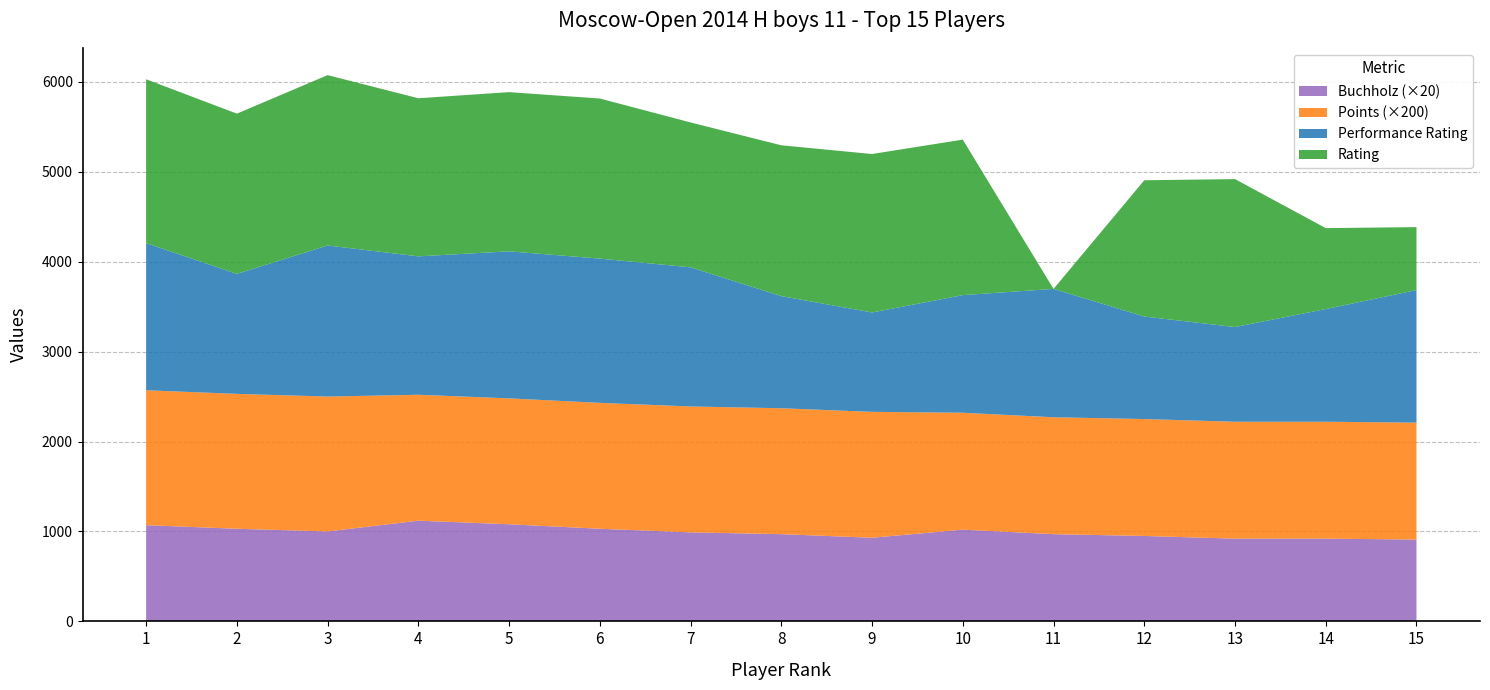

Reading right to left, list all the values displayed in this chart.

Rating: 700.0	900.0	1645.0	1515.0	0.0	1729.0	1762.0	1677.0	1611.0	1780.0	1770.0	1758.0	1894.0	1782.0	1822.0
Performance: 1474.0	1253.0	1053.0	1140.0	1427.0	1308.0	1105.0	1247.0	1547.0	1604.0	1635.0	1539.0	1680.0	1334.0	1636.0
Buchholz: 45.5	46.0	46.0	47.5	48.5	51.0	46.5	48.5	49.5	51.5	54.0	56.0	50.0	51.5	53.5
Points: 6.5	6.5	6.5	6.5	6.5	6.5	7.0	7.0	7.0	7.0	7.0	7.0	7.5	7.5	7.5